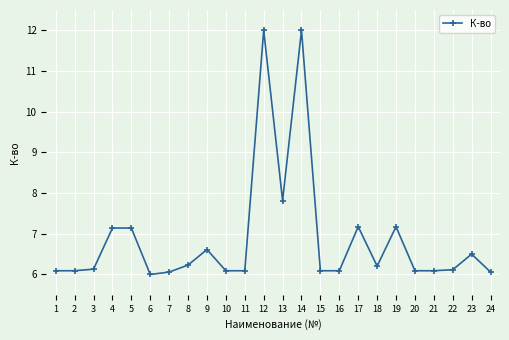

Is it true that the value at 16 is 8.3?

False